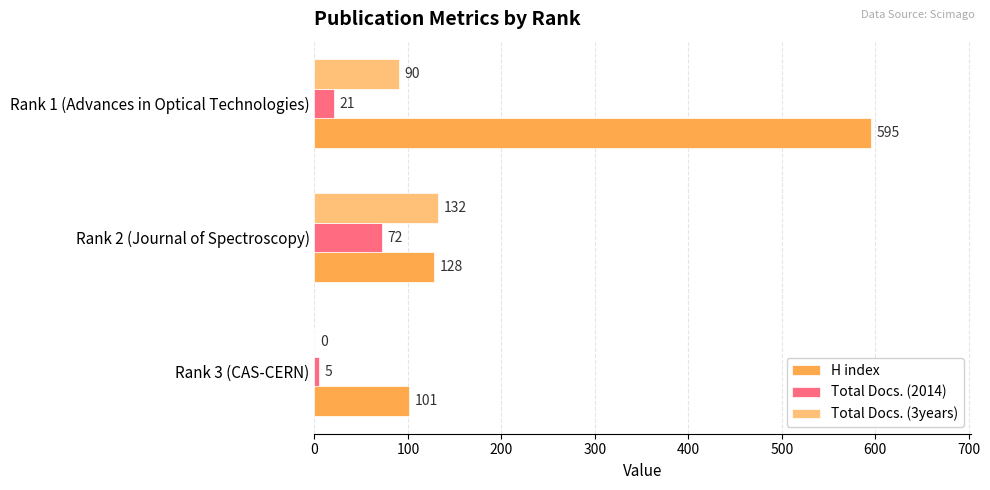

What is the highest value of the Total Docs. (2014) series?

72